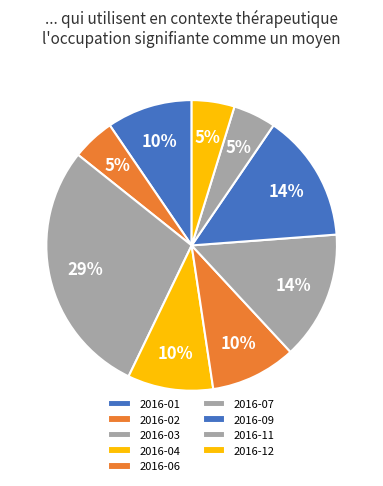

The 2016-01 slice represents 3% of the pie. True or false?

False